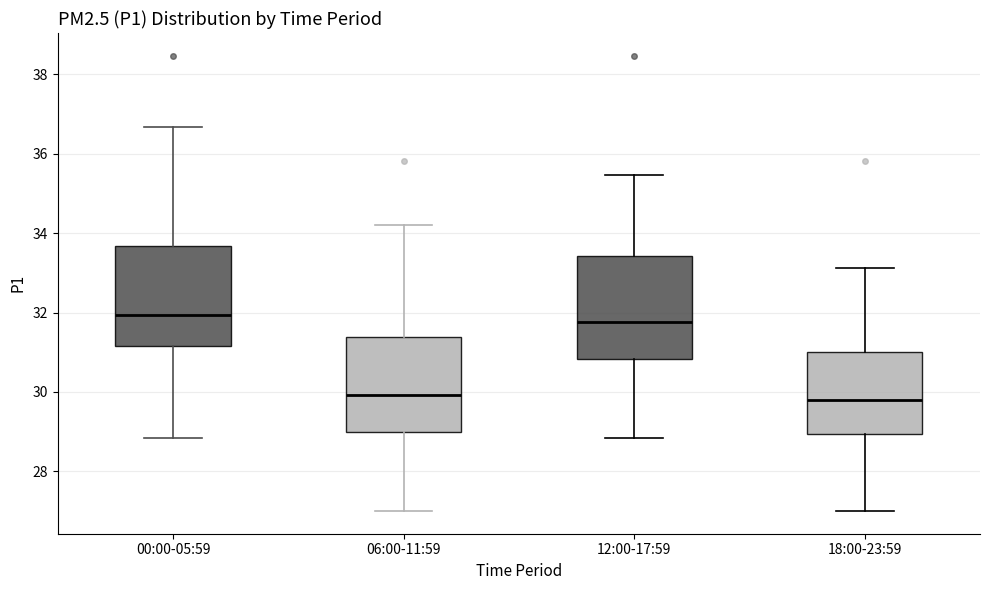

Reading left to right, transcribe this box plot: for each box, give where its median line is, the range the box spans, and where its two whiskers end, as read against the y-axis. The values are not printed on the chart, so give them approximately, as read against the axis.

00:00-05:59: median 32.0, box 31.2 to 33.6, whiskers 28.8 to 36.6
06:00-11:59: median 30.0, box 29.0 to 31.4, whiskers 27.0 to 34.2
12:00-17:59: median 31.8, box 30.8 to 33.4, whiskers 28.8 to 35.4
18:00-23:59: median 29.8, box 29.0 to 31.0, whiskers 27.0 to 33.2